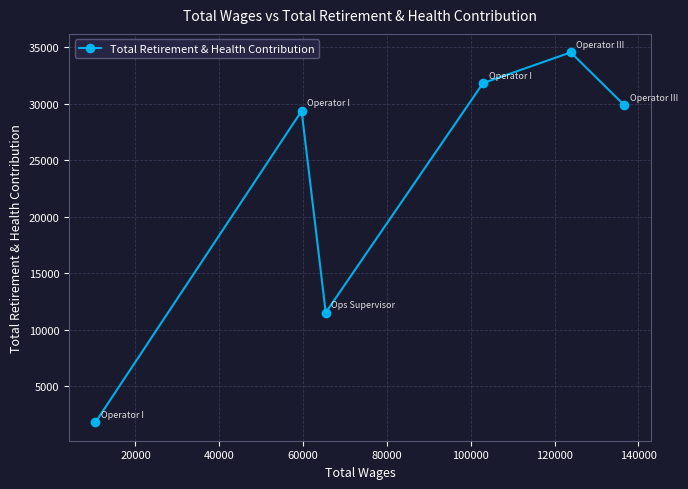

What is the difference between the maximum and minimum values?

32734